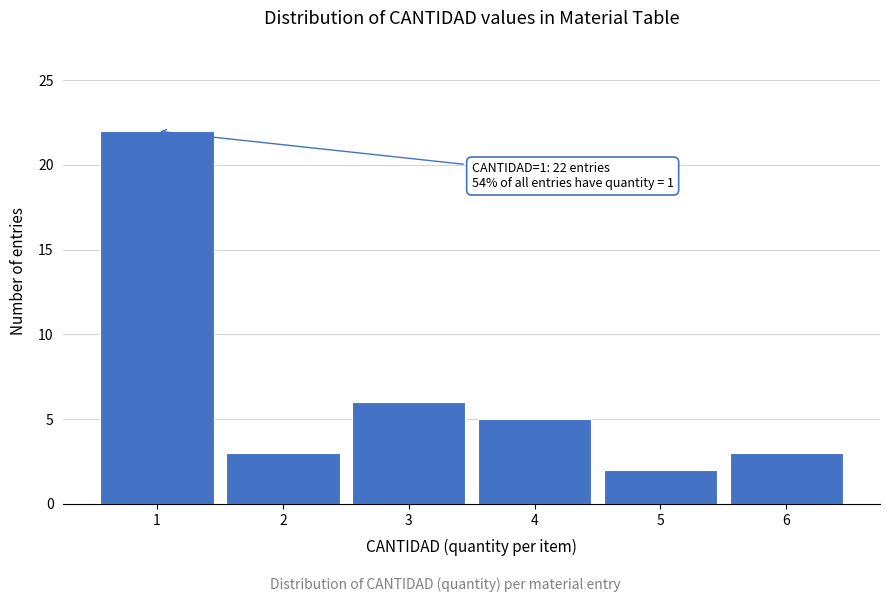

Reading left to right, extract all data points from this chart.

22	3	6	5	2	3